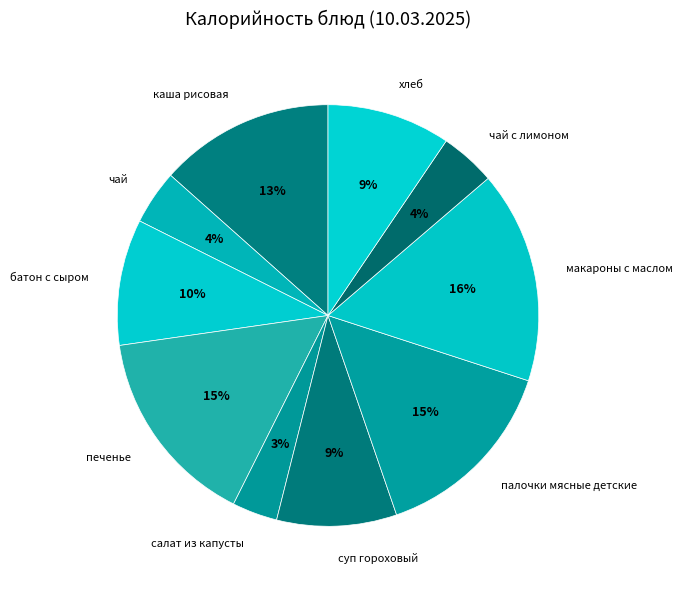

Is there any slice that represents more than half of the pie?

No